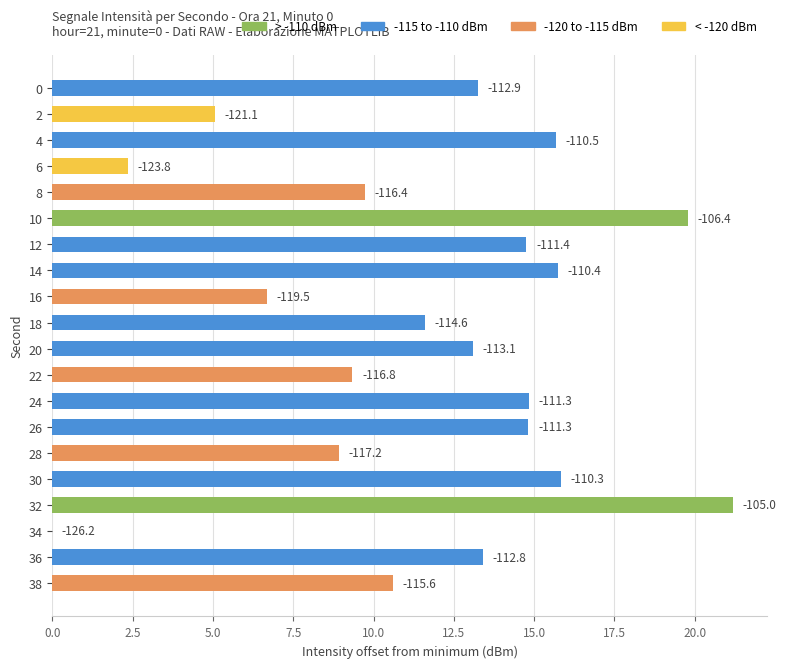

What is the sum of all values?

236.7